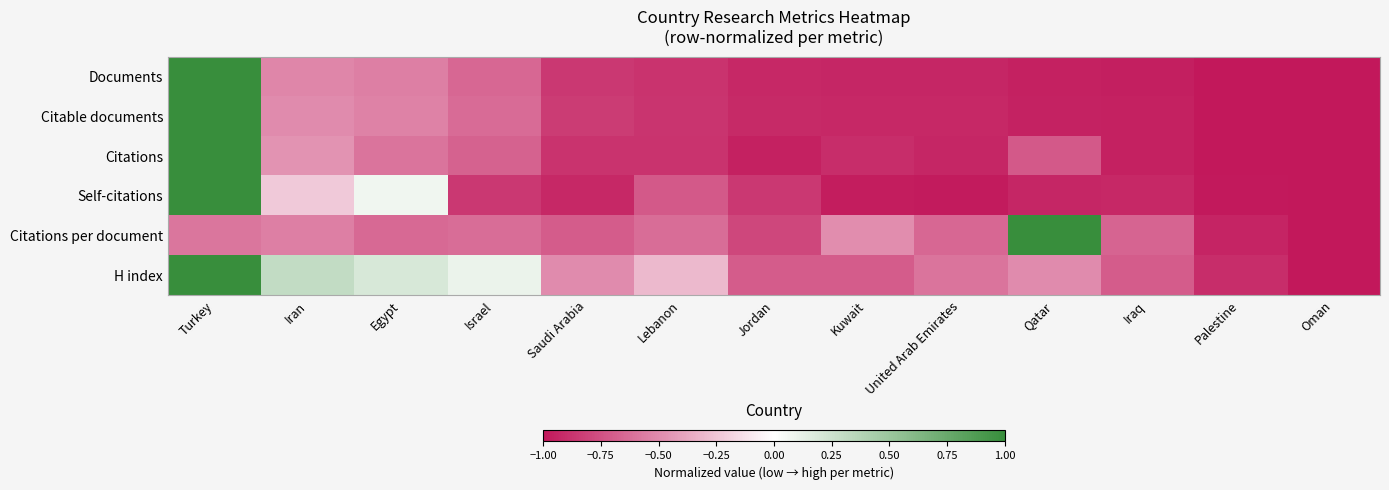

At how many categories does at least one series exceed 0?

5